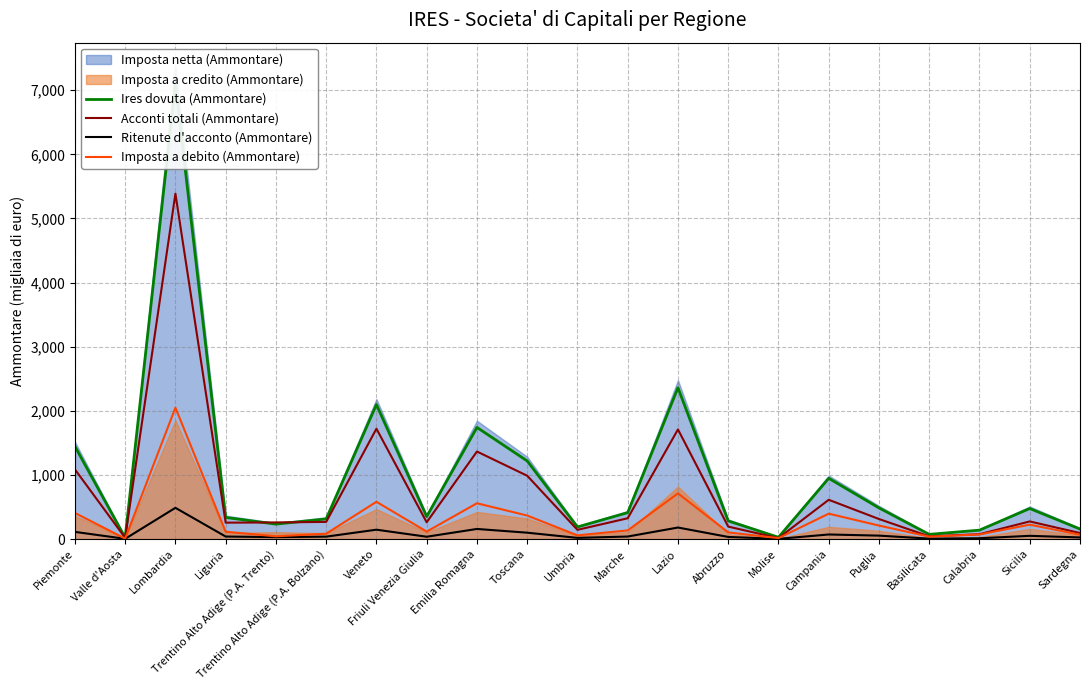

Does the chart have visible grid lines?

Yes